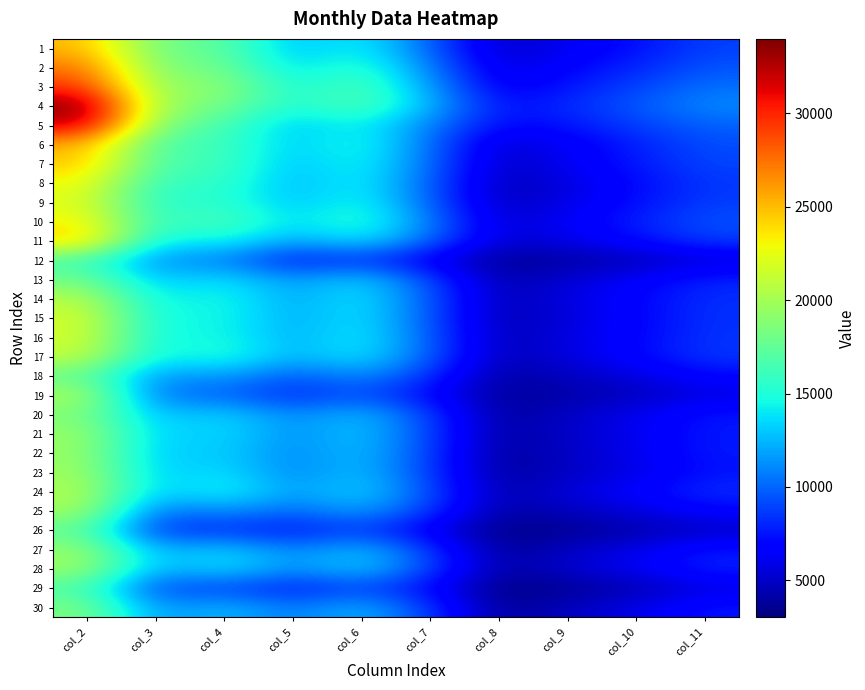

Reading left to right, what are all the values shown in this chart?

1: col_2=25129	col_3=17940	col_4=17385	col_5=12556	col_6=14558	col_7=9855	col_8=4815	col_9=6235	col_10=7308	col_11=8857
2: col_2=27432	col_3=18408	col_4=18101	col_5=13400	col_6=15748	col_7=10893	col_8=5412	col_9=6865	col_10=7997	col_11=9467
3: col_2=29483	col_3=19068	col_4=19395	col_5=14475	col_6=16877	col_7=11692	col_8=6100	col_9=7555	col_10=8867	col_11=10313
4: col_2=33988	col_3=19497	col_4=18363	col_5=14751	col_6=17041	col_7=12521	col_8=7205	col_9=8156	col_10=9578	col_11=11136
5: col_2=32212	col_3=18524	col_4=16641	col_5=12812	col_6=14654	col_7=10770	col_8=6992	col_9=7511	col_10=8822	col_11=9878
6: col_2=25433	col_3=16464	col_4=16305	col_5=12930	col_6=15222	col_7=10250	col_8=5031	col_9=6356	col_10=7800	col_11=9260
7: col_2=24742	col_3=16615	col_4=16439	col_5=12598	col_6=14819	col_7=10143	col_8=4881	col_9=6293	col_10=7636	col_11=9019
8: col_2=22930	col_3=15505	col_4=15928	col_5=12342	col_6=14600	col_7=9804	col_8=4424	col_9=5717	col_10=7112	col_11=8563
9: col_2=22214	col_3=14940	col_4=15657	col_5=12598	col_6=14885	col_7=9865	col_8=4589	col_9=5913	col_10=7283	col_11=8767
10: col_2=23215	col_3=15399	col_4=16929	col_5=13420	col_6=15793	col_7=10723	col_8=5136	col_9=6463	col_10=7774	col_11=9346
11: col_2=24567	col_3=14003	col_4=14801	col_5=11921	col_6=13996	col_7=10057	col_8=5263	col_9=5971	col_10=7177	col_11=8744
12: col_2=16308	col_3=11000	col_4=10923	col_5=7348	col_6=8439	col_7=6193	col_8=3634	col_9=3995	col_10=4597	col_11=5448
13: col_2=18143	col_3=12741	col_4=13940	col_5=11328	col_6=13386	col_7=9050	col_8=4113	col_9=5414	col_10=6492	col_11=7909
14: col_2=20663	col_3=13899	col_4=14888	col_5=11830	col_6=14155	col_7=9558	col_8=4387	col_9=5784	col_10=6924	col_11=8310
15: col_2=21828	col_3=14192	col_4=14839	col_5=11927	col_6=14126	col_7=9515	col_8=4230	col_9=5613	col_10=6803	col_11=8385
16: col_2=21696	col_3=14115	col_4=14862	col_5=12012	col_6=14365	col_7=9698	col_8=4417	col_9=5794	col_10=6896	col_11=8453
17: col_2=21213	col_3=13915	col_4=15537	col_5=12139	col_6=14190	col_7=9728	col_8=4368	col_9=5718	col_10=6971	col_11=8565
18: col_2=17481	col_3=11289	col_4=11799	col_5=9470	col_6=11365	col_7=8351	col_8=3907	col_9=4835	col_10=5649	col_11=6991
19: col_2=20307	col_3=10242	col_4=9984	col_5=8066	col_6=9415	col_7=6907	col_8=3732	col_9=4175	col_10=4785	col_11=5744
20: col_2=18546	col_3=12508	col_4=13552	col_5=10843	col_6=12857	col_7=8792	col_8=3754	col_9=5026	col_10=6099	col_11=7531
21: col_2=19606	col_3=12911	col_4=13785	col_5=11102	col_6=13127	col_7=8904	col_8=3837	col_9=5058	col_10=6093	col_11=7648
22: col_2=19511	col_3=12724	col_4=13440	col_5=10844	col_6=13016	col_7=8785	col_8=3721	col_9=4997	col_10=6064	col_11=7634
23: col_2=19773	col_3=12876	col_4=13926	col_5=10796	col_6=12955	col_7=8665	col_8=3704	col_9=4952	col_10=5867	col_11=7389
24: col_2=20420	col_3=12730	col_4=14947	col_5=11441	col_6=13643	col_7=9220	col_8=4177	col_9=5600	col_10=6711	col_11=8308
25: col_2=20030	col_3=10185	col_4=11427	col_5=10017	col_6=11962	col_7=8593	col_8=4056	col_9=4780	col_10=5675	col_11=6833
26: col_2=17307	col_3=8174	col_4=8318	col_5=7450	col_6=8780	col_7=6224	col_8=3209	col_9=3616	col_10=4229	col_11=5000
27: col_2=19479	col_3=12015	col_4=13429	col_5=10689	col_6=12805	col_7=8563	col_8=3640	col_9=4937	col_10=5927	col_11=7510
28: col_2=19761	col_3=12065	col_4=13940	col_5=11200	col_6=13389	col_7=8995	col_8=3933	col_9=5265	col_10=6322	col_11=7981
29: col_2=16647	col_3=8744	col_4=9004	col_5=7473	col_6=8979	col_7=6965	col_8=3027	col_9=3668	col_10=4391	col_11=5672
30: col_2=18609	col_3=11230	col_4=12769	col_5=10428	col_6=12632	col_7=8619	col_8=3587	col_9=4864	col_10=5921	col_11=7546